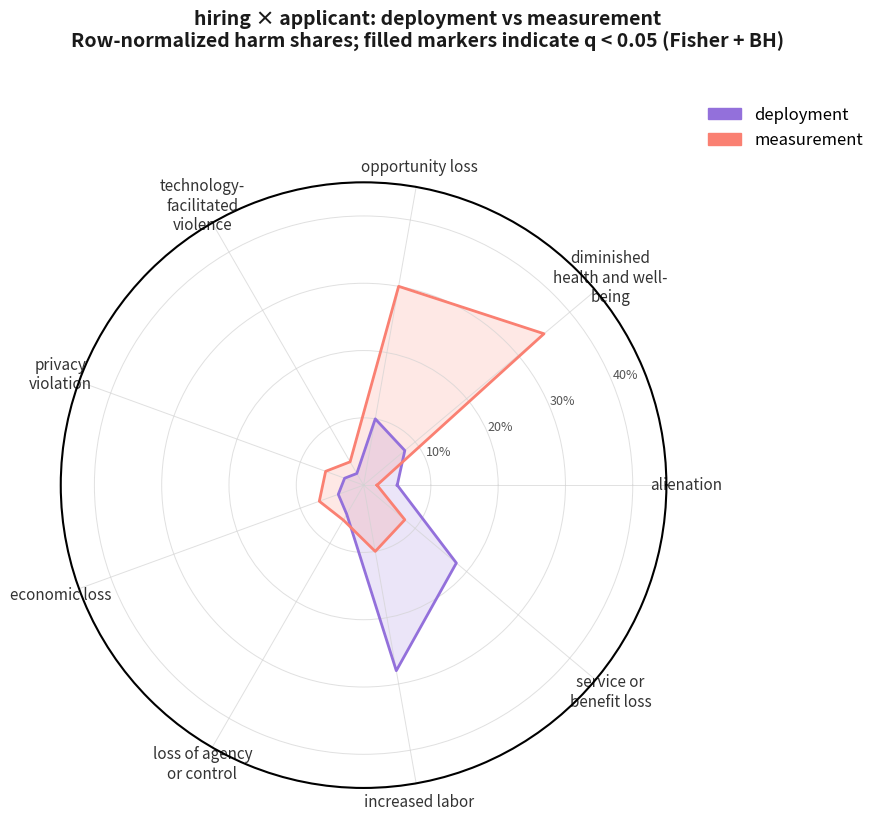

What is the average value of the deployment series?

0.1